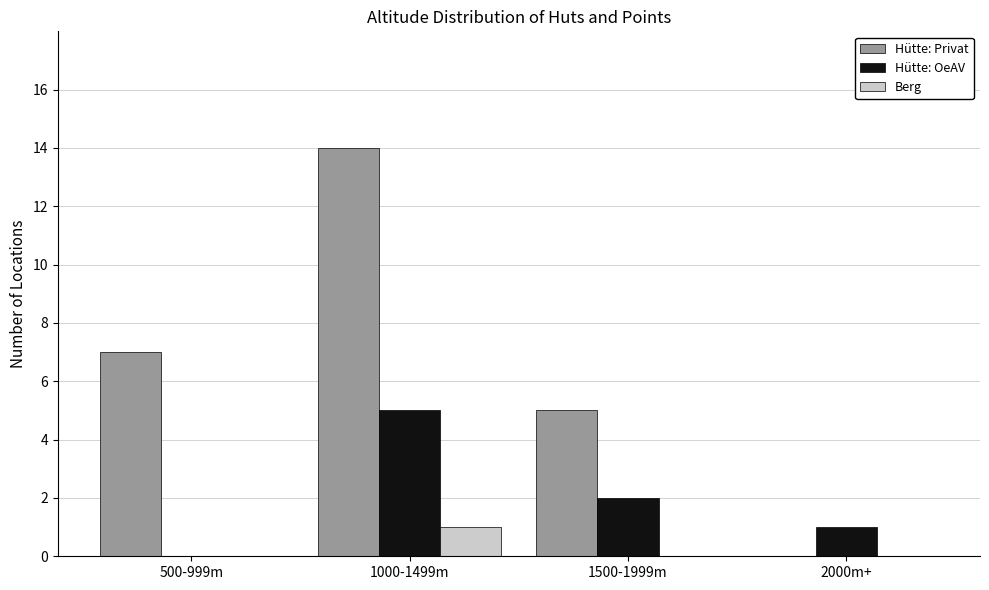

At which label is Hütte: Privat closest to 7?

500-999m